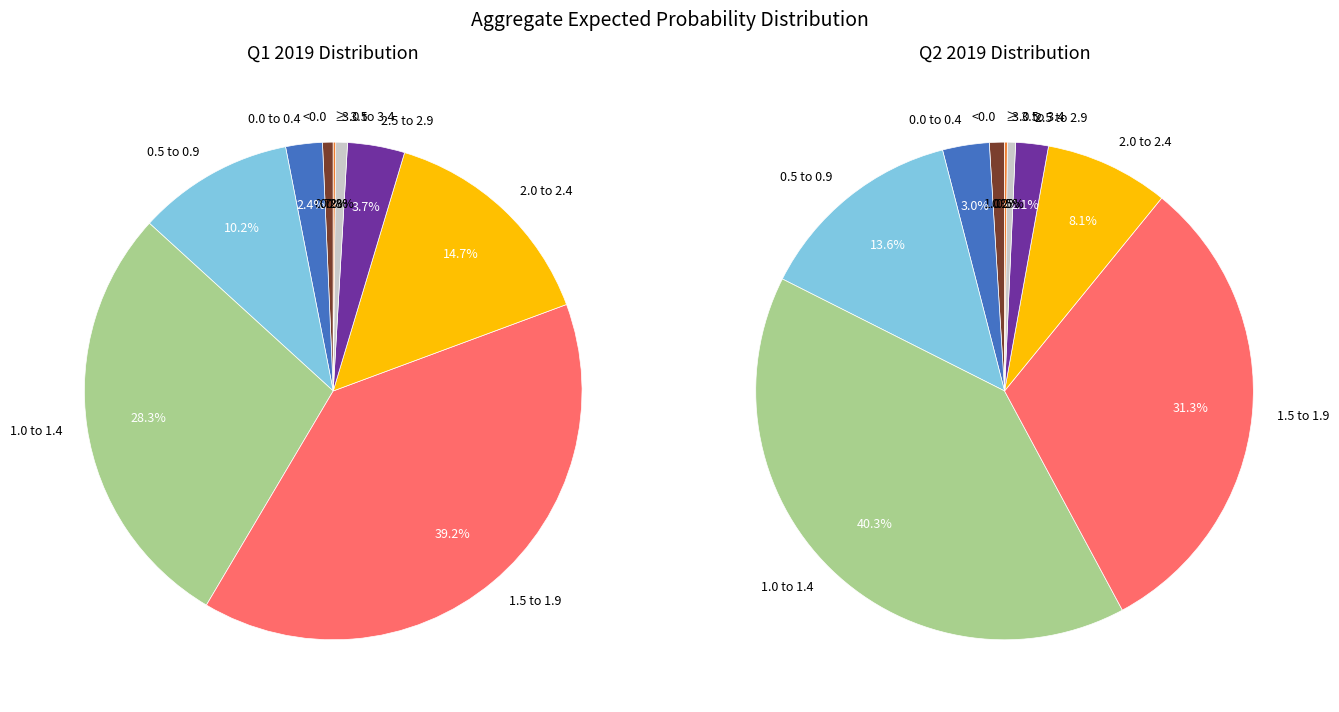

What is the largest slice in the pie chart?

1.5 to 1.9